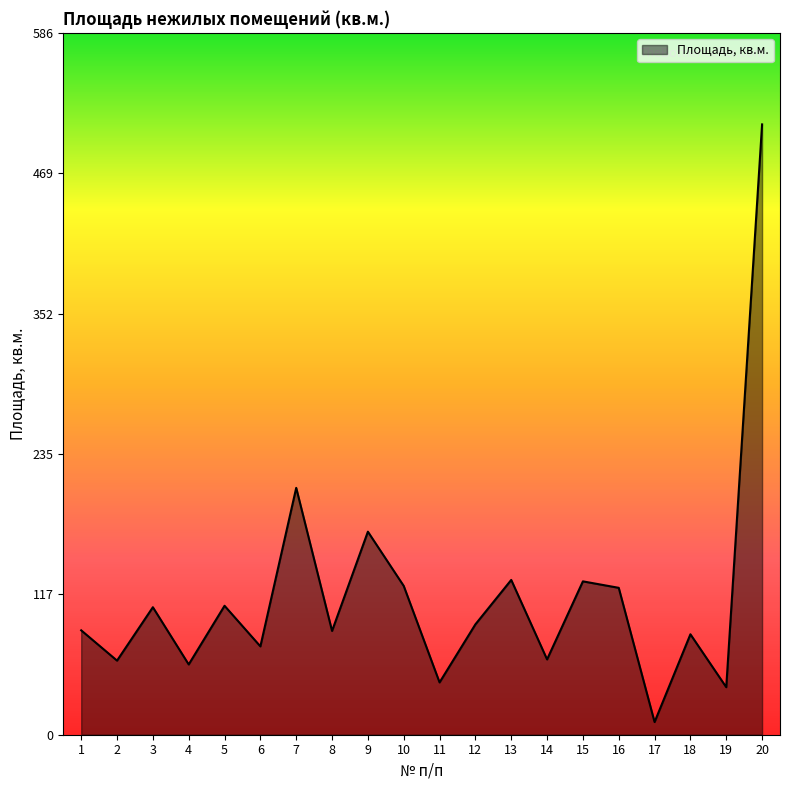

Where does the data first go above 92?

3